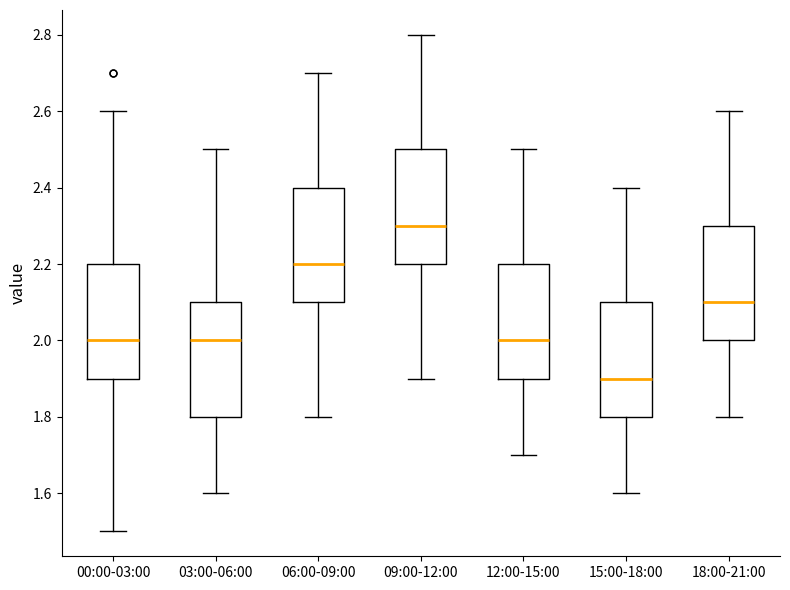

Reading left to right, transcribe this box plot: for each box, give where its median line is, the range the box spans, and where its two whiskers end, as read against the y-axis. The values are not printed on the chart, so give them approximately, as read against the axis.

00:00-03:00: median 2.0, box 1.9 to 2.2, whiskers 1.5 to 2.6
03:00-06:00: median 2.0, box 1.8 to 2.1, whiskers 1.6 to 2.5
06:00-09:00: median 2.2, box 2.1 to 2.4, whiskers 1.8 to 2.7
09:00-12:00: median 2.3, box 2.2 to 2.5, whiskers 1.9 to 2.8
12:00-15:00: median 2.0, box 1.9 to 2.2, whiskers 1.7 to 2.5
15:00-18:00: median 1.9, box 1.8 to 2.1, whiskers 1.6 to 2.4
18:00-21:00: median 2.1, box 2.0 to 2.3, whiskers 1.8 to 2.6